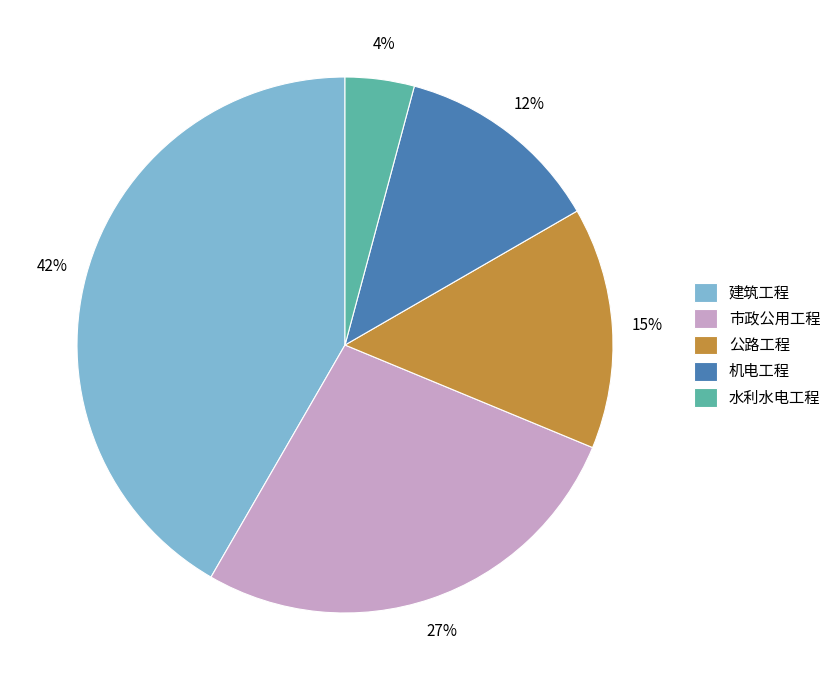

Count the number of slices in the pie.

5